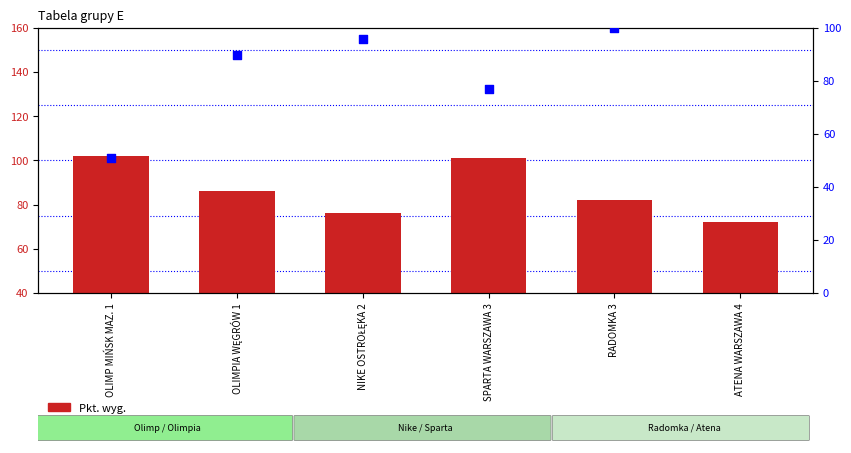

At which category is the sum across all series the highest?

RADOMKA 3